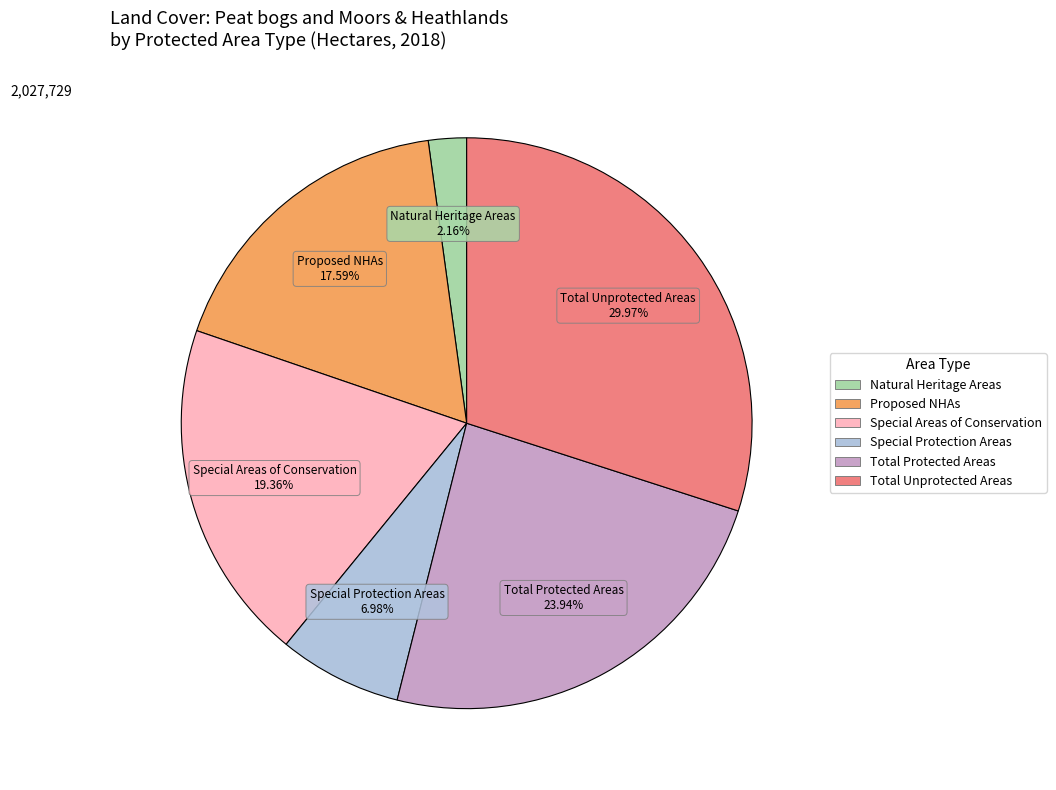

Is there a majority slice in this chart?

No